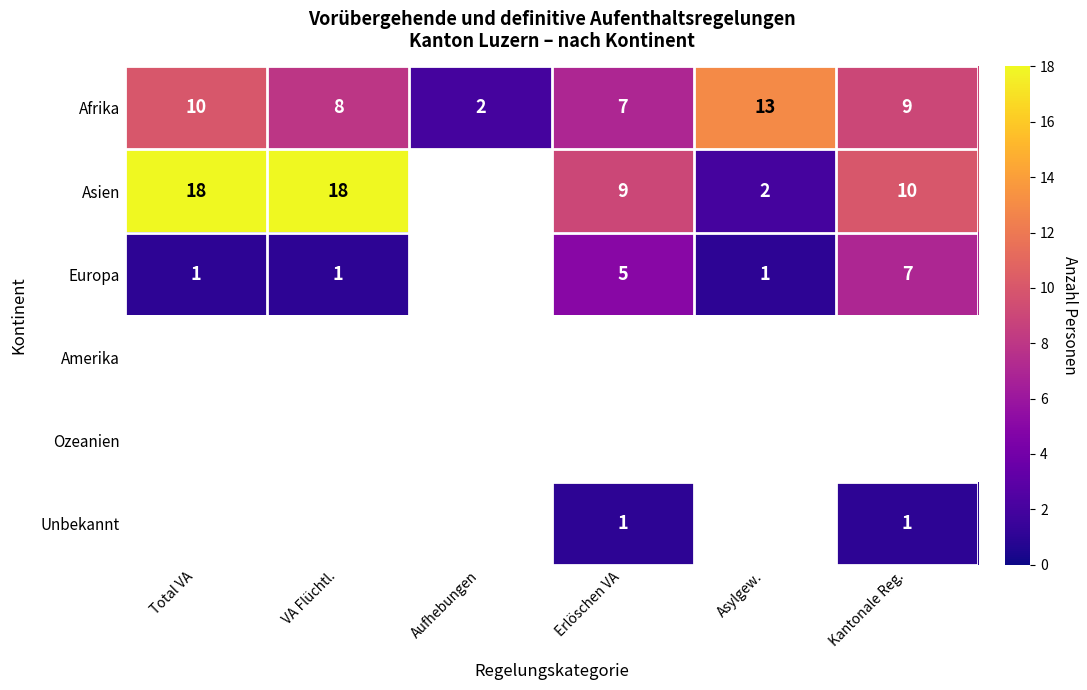

What is the approximate value of Afrika at Erlöschen VA?

7